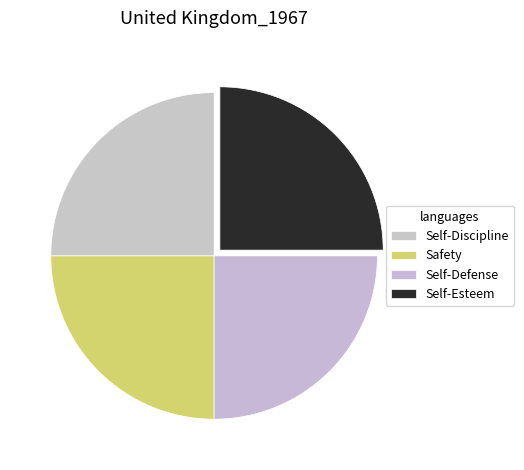

How many segments does this pie chart have?

4